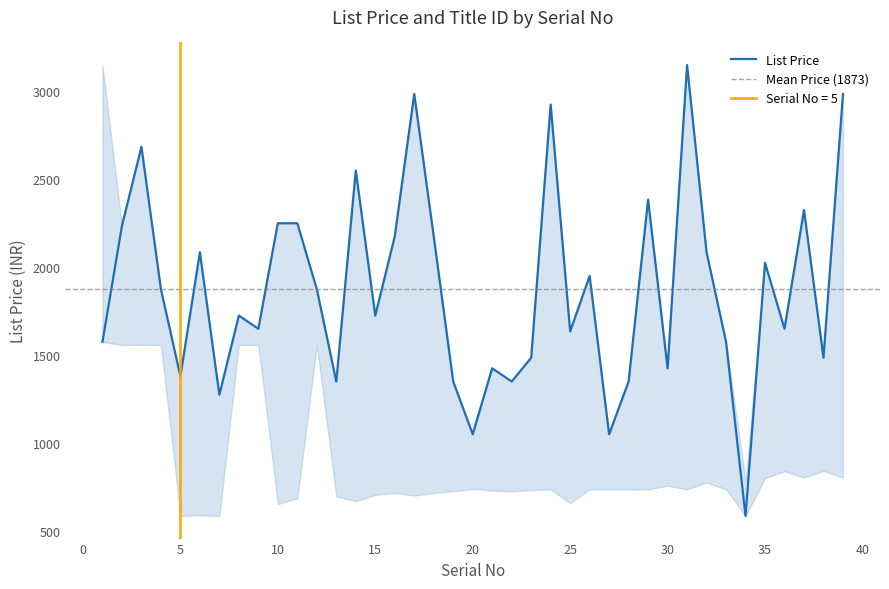

Rank the categories by value from lowest to highest.

34, 20, 27, 7, 13, 19, 22, 28, 5, 21, 30, 23, 38, 1, 33, 25, 9, 36, 8, 15, 4, 12, 26, 35, 6, 32, 16, 18, 2, 10, 11, 37, 29, 14, 3, 24, 17, 39, 31